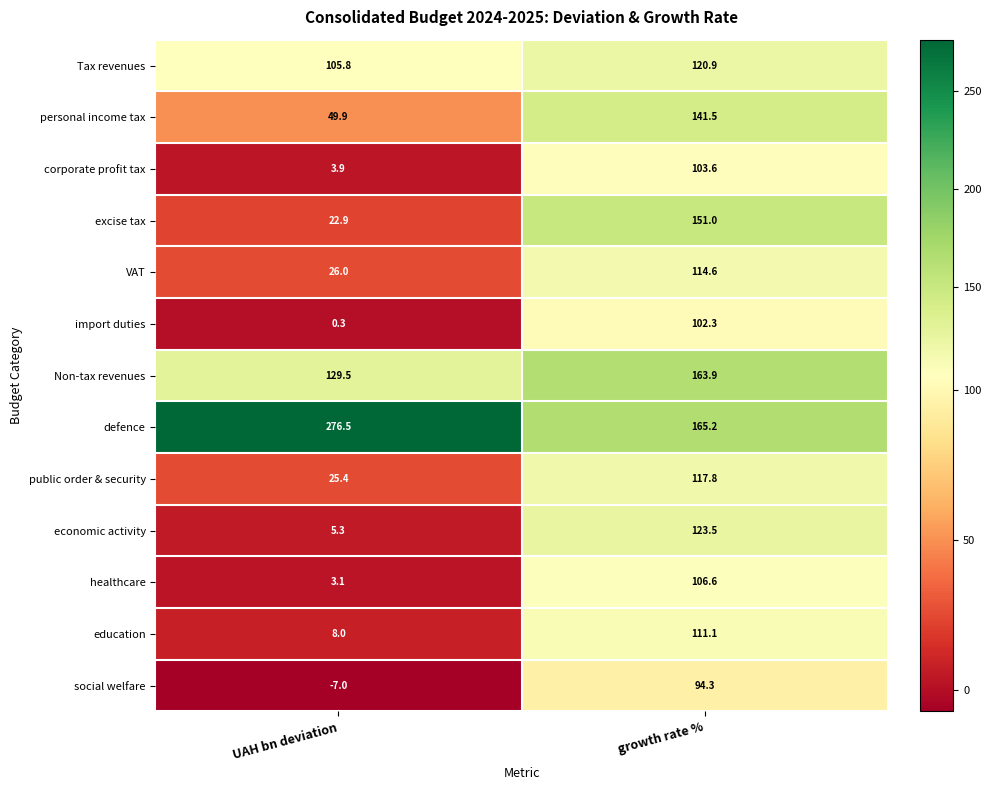

Rank the series by their maximum value, from highest to lowest.

defence, Non-tax revenues, excise tax, personal income tax, economic activity, Tax revenues, public order & security, VAT, education, healthcare, corporate profit tax, import duties, social welfare